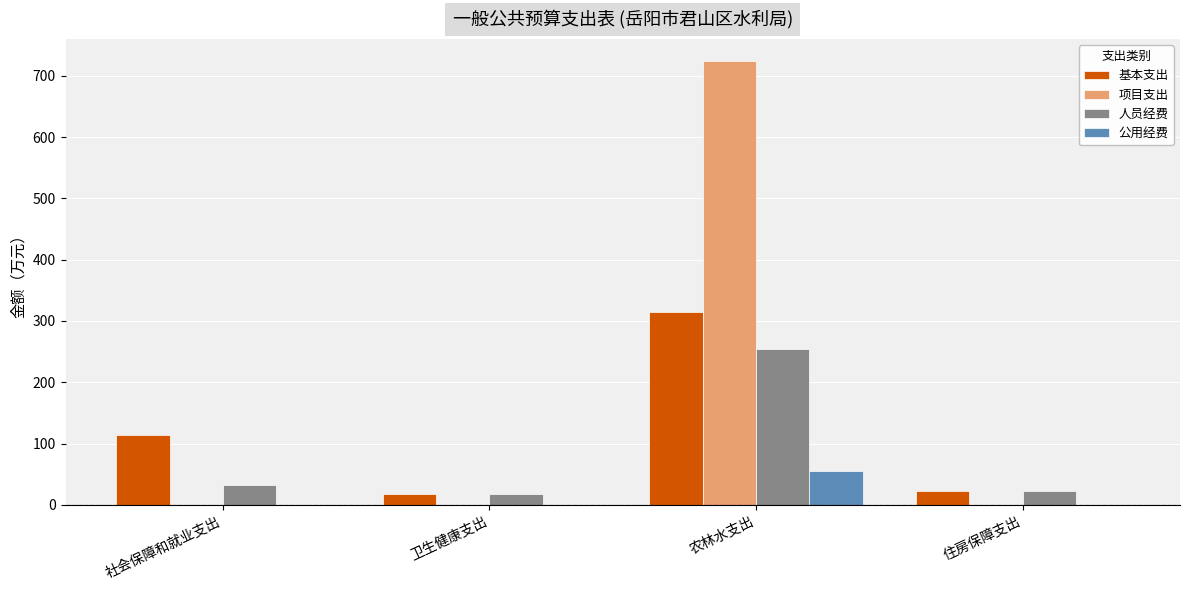

What is the maximum value for 公用经费?

55.1